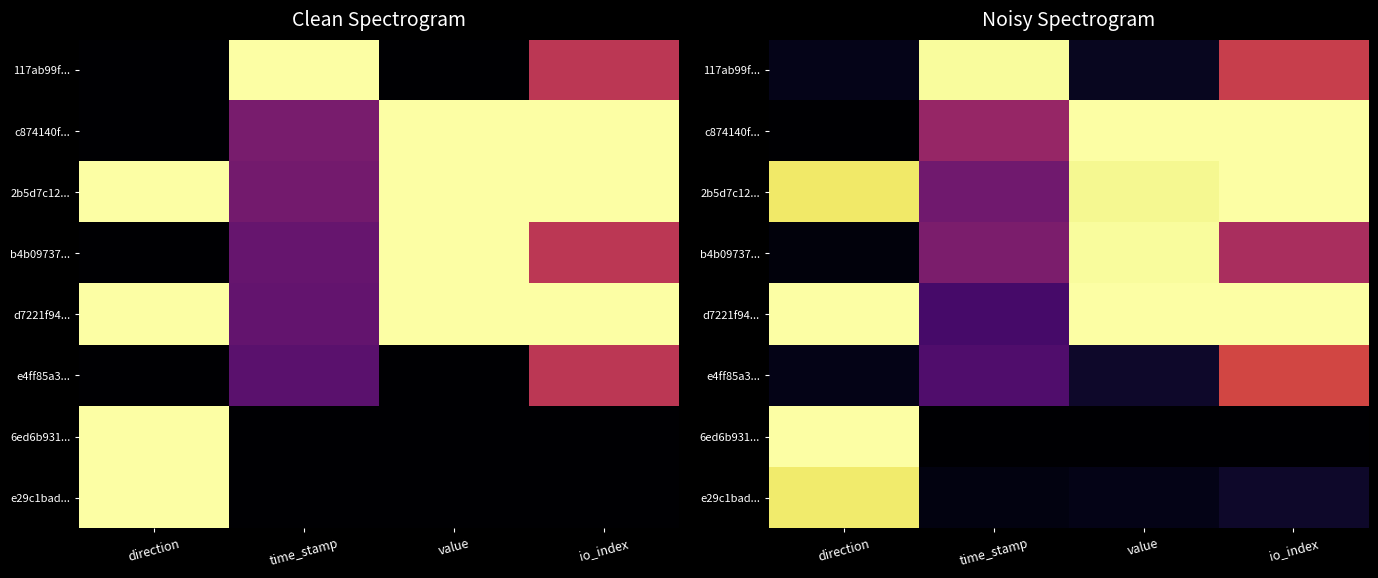

Rank the categories by d7221f94... value from lowest to highest.

time_stamp, direction, value, io_index